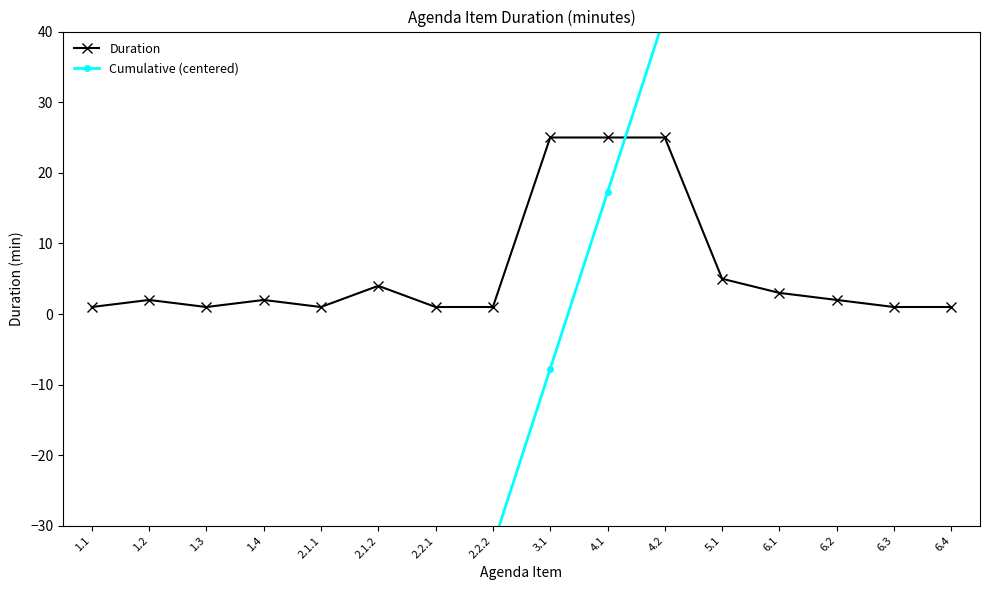

At which category does the chart reach its minimum across all series?

1.1